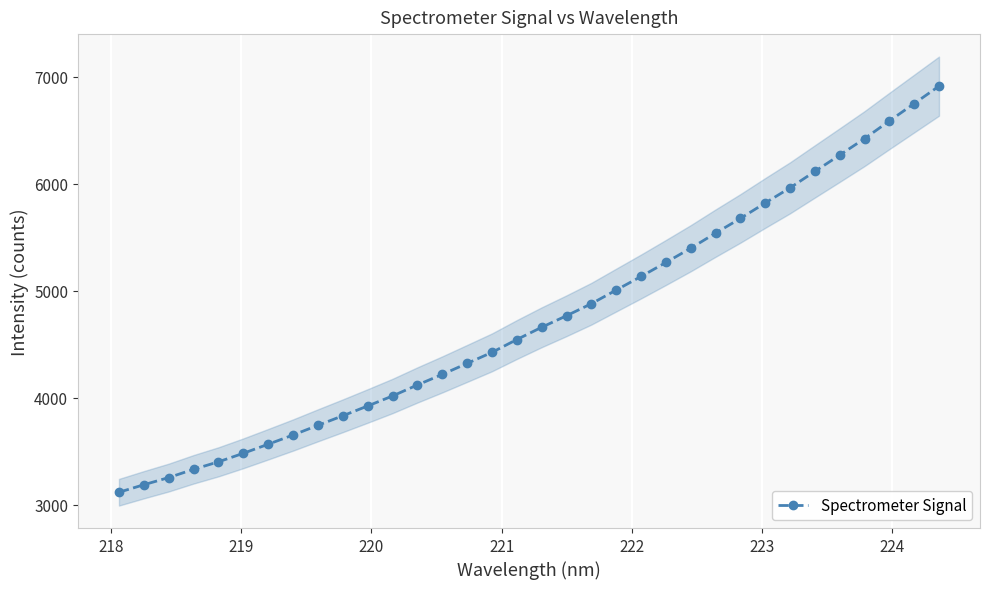

What is the value of the Spectrometer Signal point at the 17th from the left?

4543.5